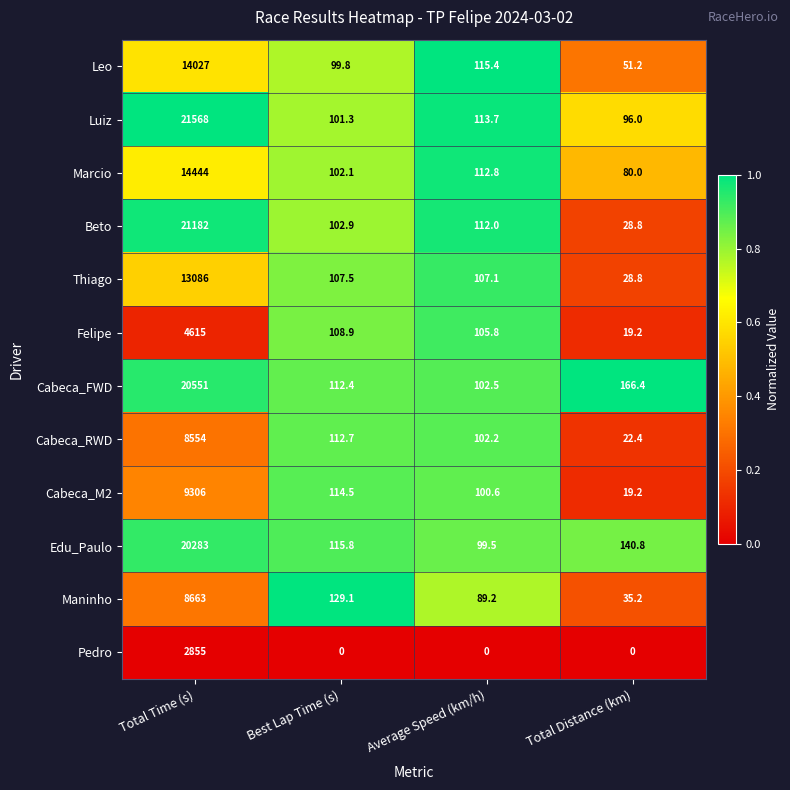

At which label does Thiago reach its peak?

Total Time (s)